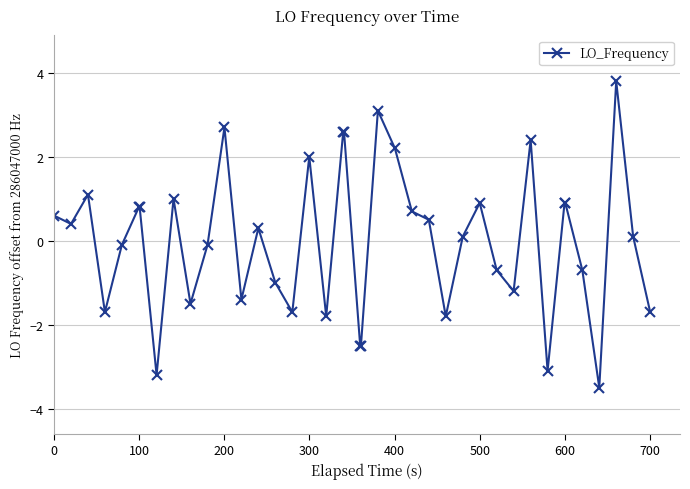

True or false: there are more than 0 points higher than both neighbors.

True